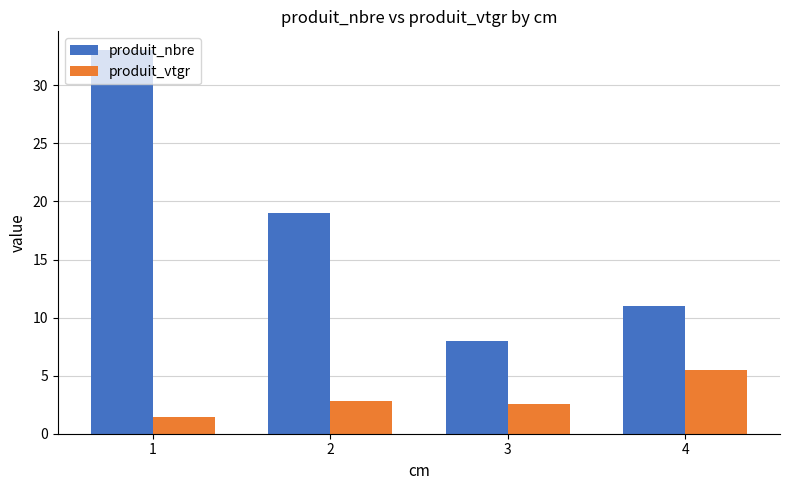

What is the average value of the produit_vtgr series?

3.1